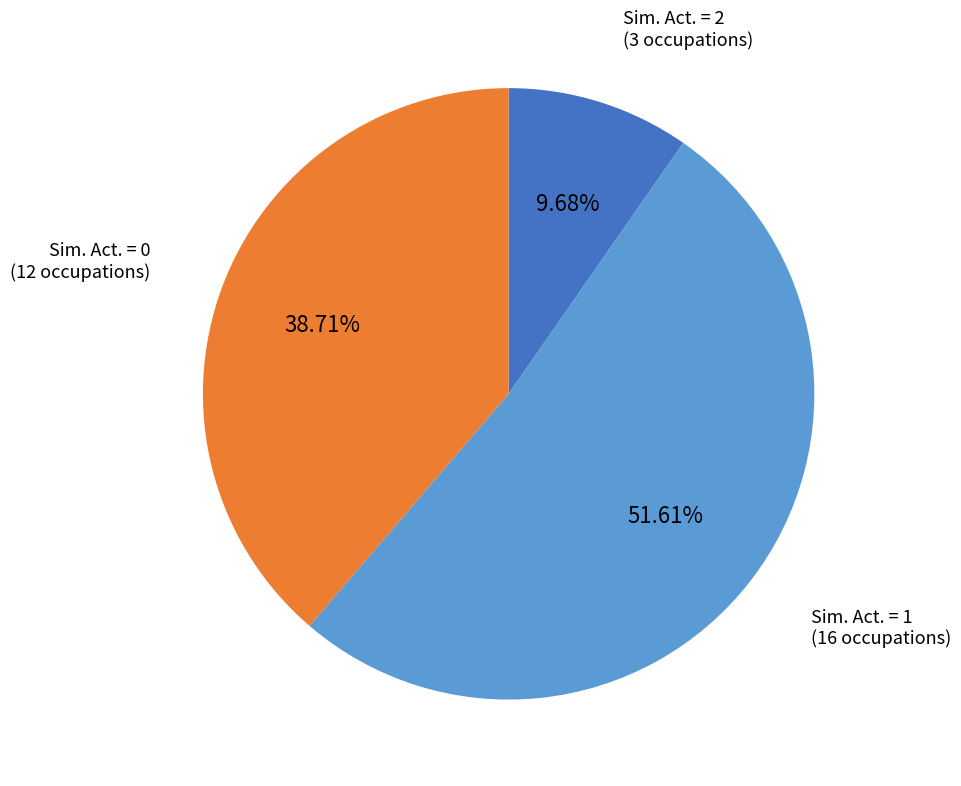

Is there any slice that represents more than half of the pie?

Yes